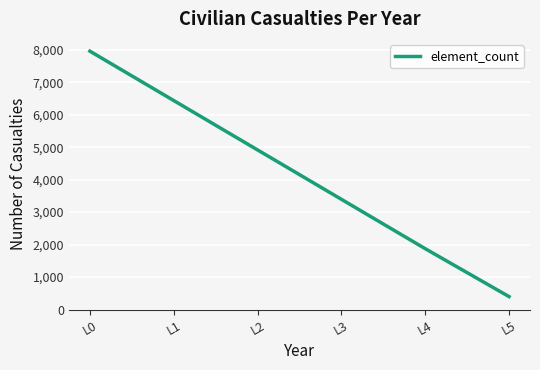

How many lines are shown in the chart?

1